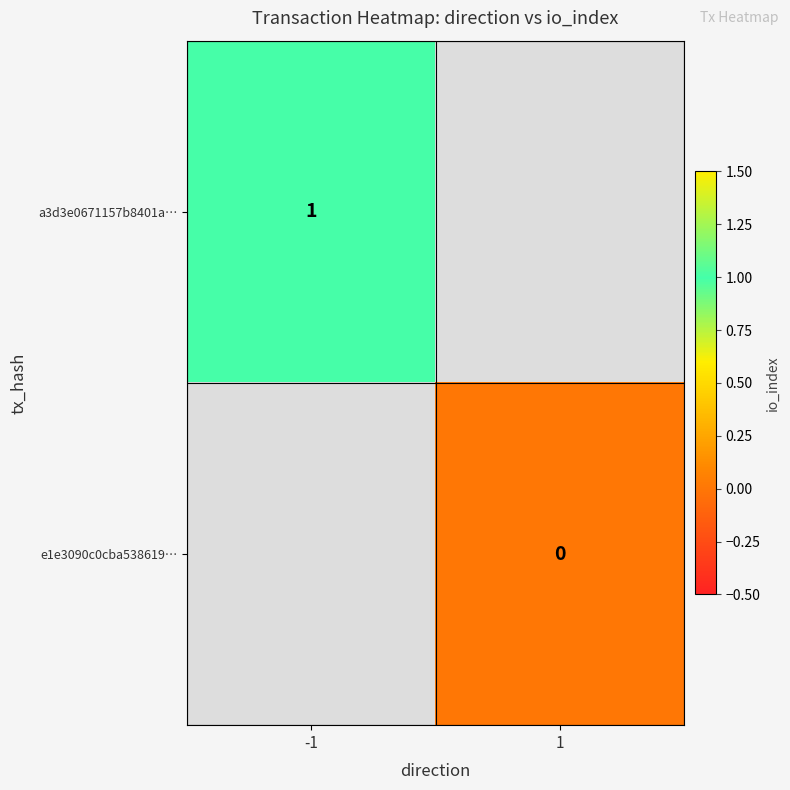

At how many categories does at least one series exceed 0?

1